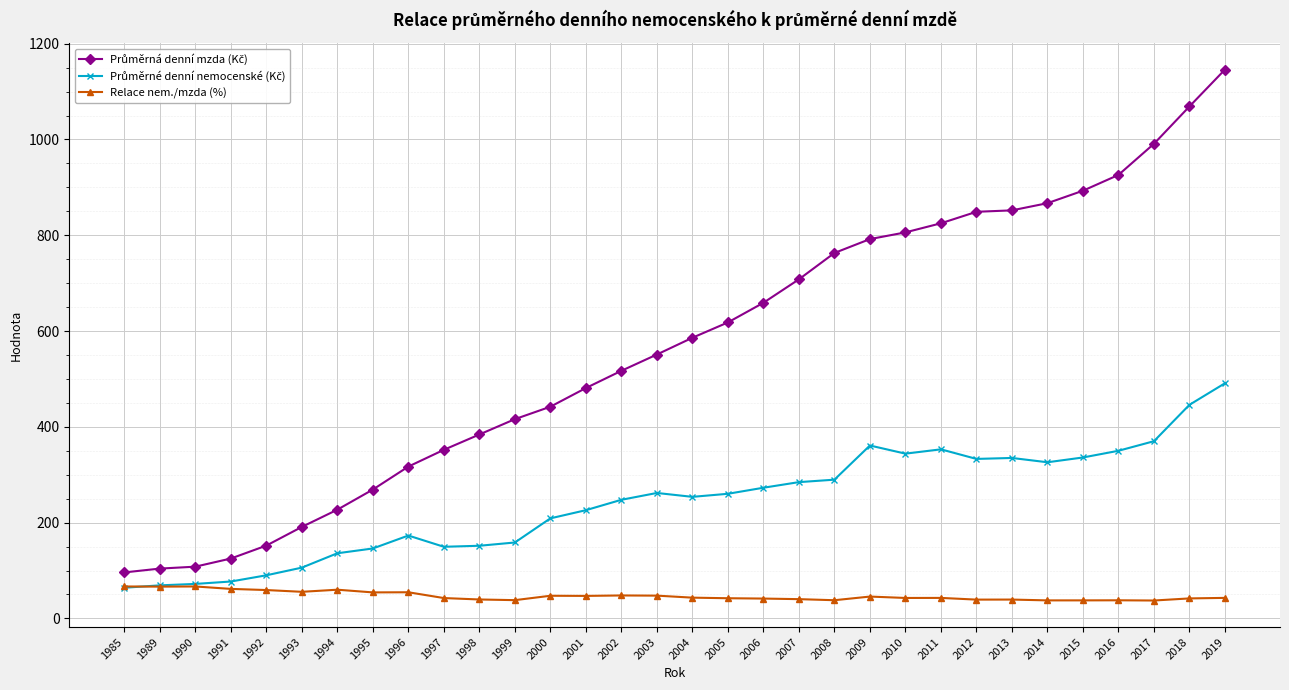

What is the greatest value displayed?

1146.0